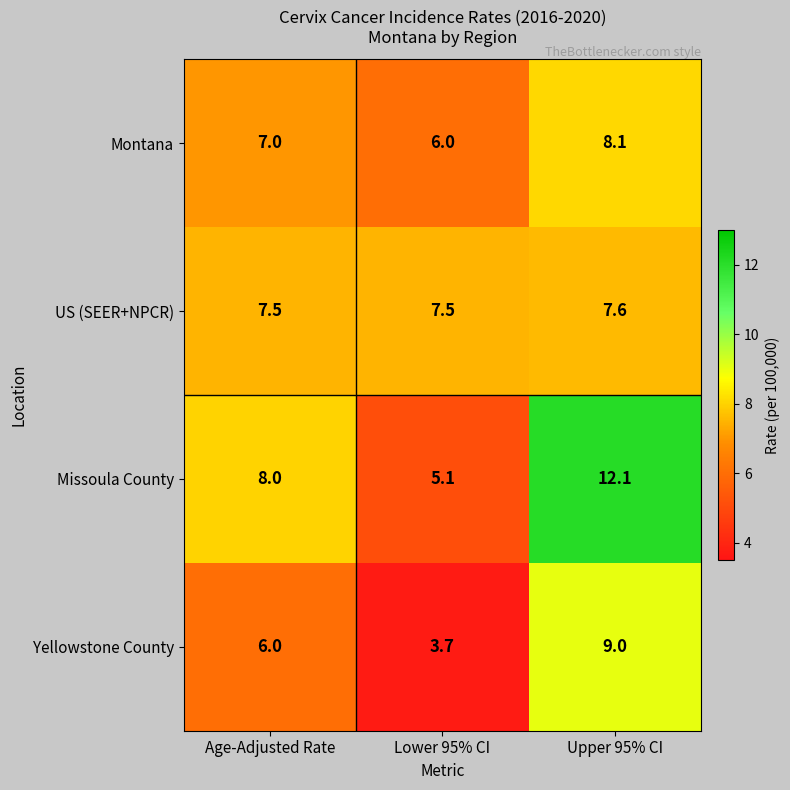

What is the approximate value of Yellowstone County at Upper 95% CI?

9.0